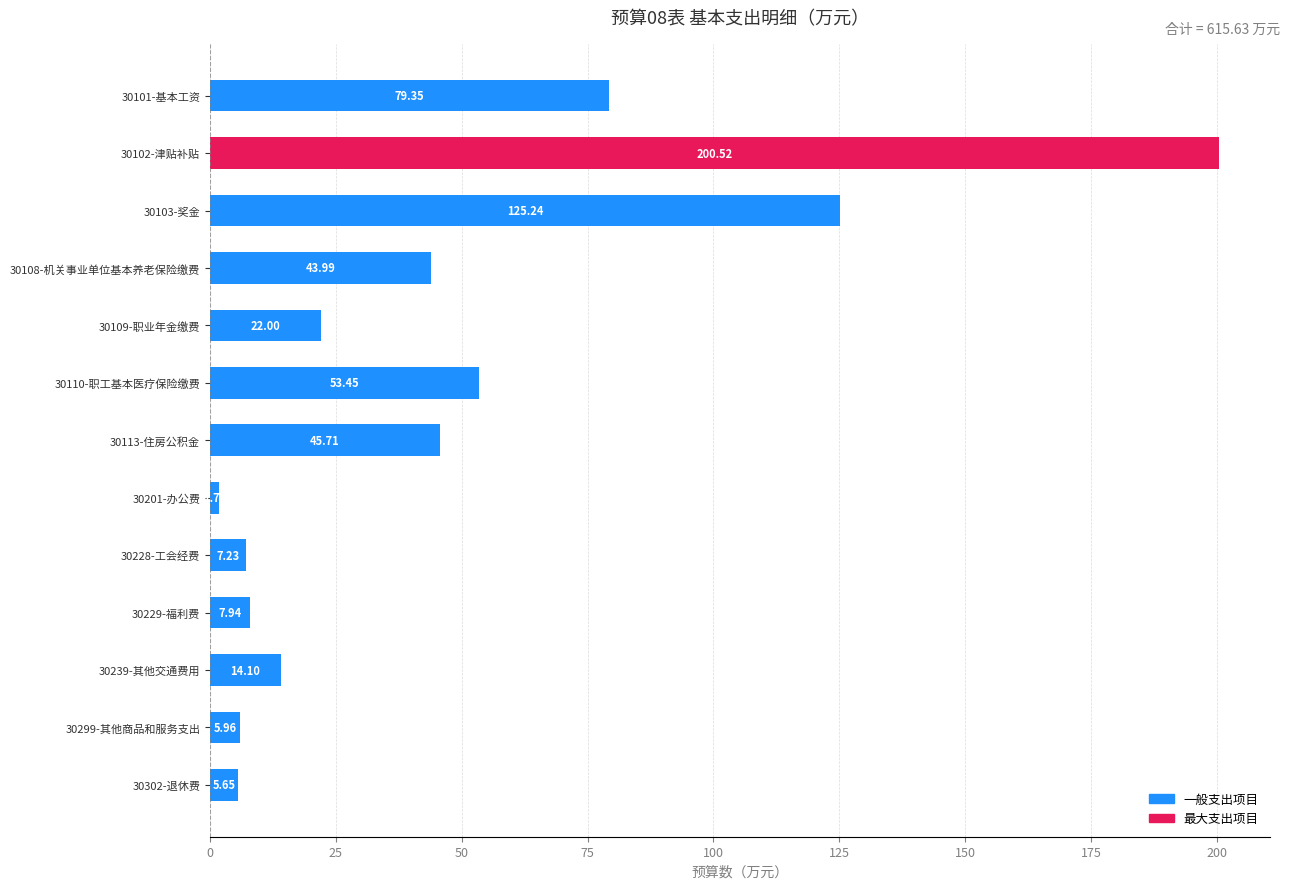

Rank the categories by value from lowest to highest.

30201-办公费, 30302-退休费, 30299-其他商品和服务支出, 30228-工会经费, 30229-福利费, 30239-其他交通费用, 30109-职业年金缴费, 30108-机关事业单位基本养老保险缴费, 30113-住房公积金, 30110-职工基本医疗保险缴费, 30101-基本工资, 30103-奖金, 30102-津贴补贴